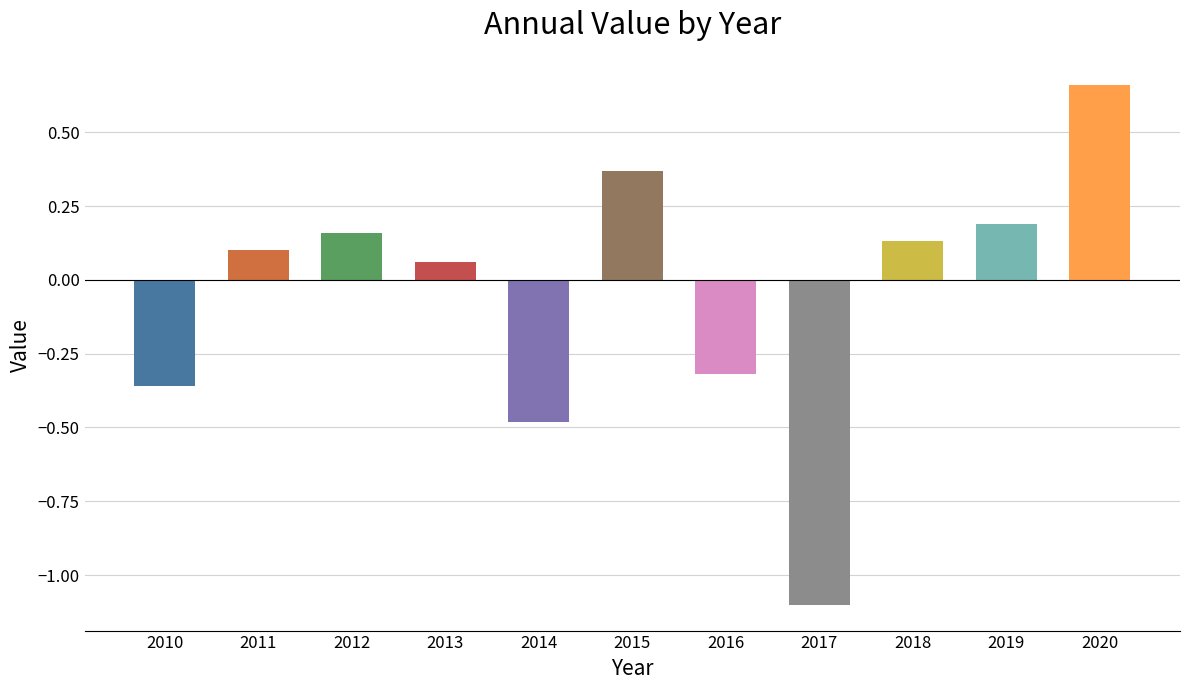

Where does the data first go above 0?

2011